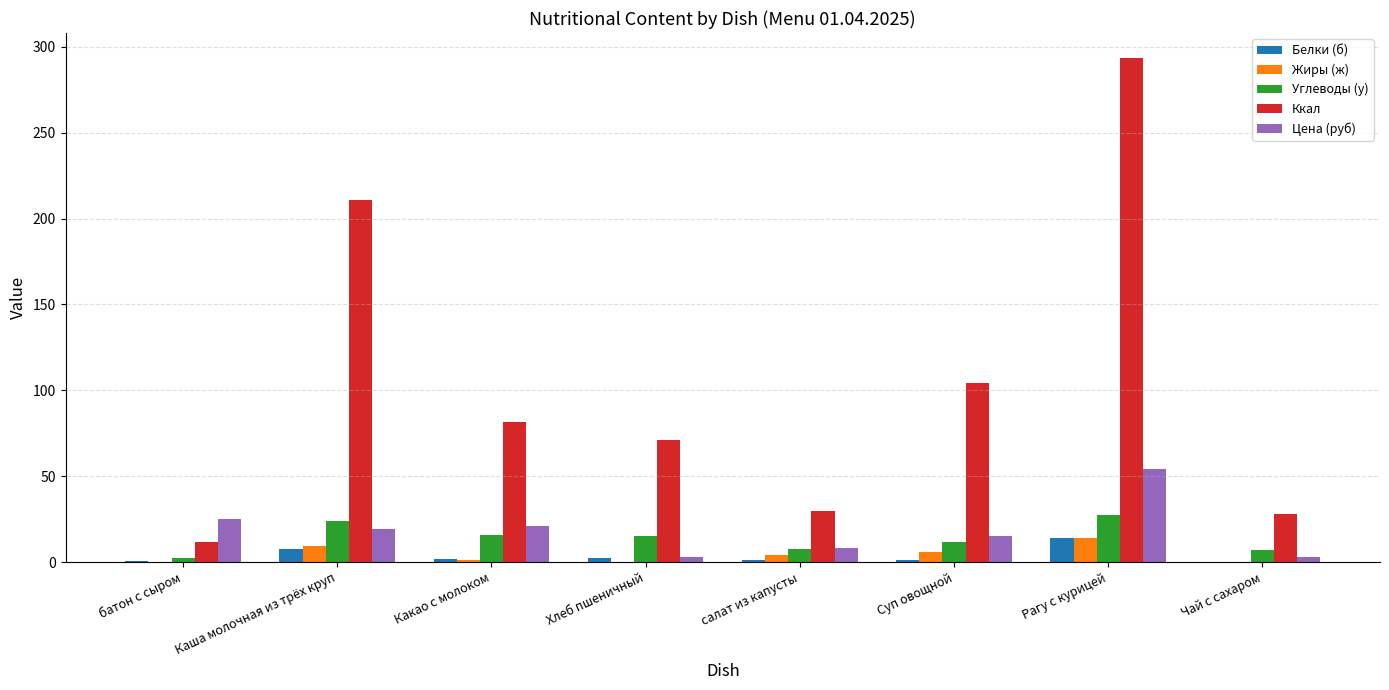

Is it true that Ккал equals 11.7 at батон с сыром?

True